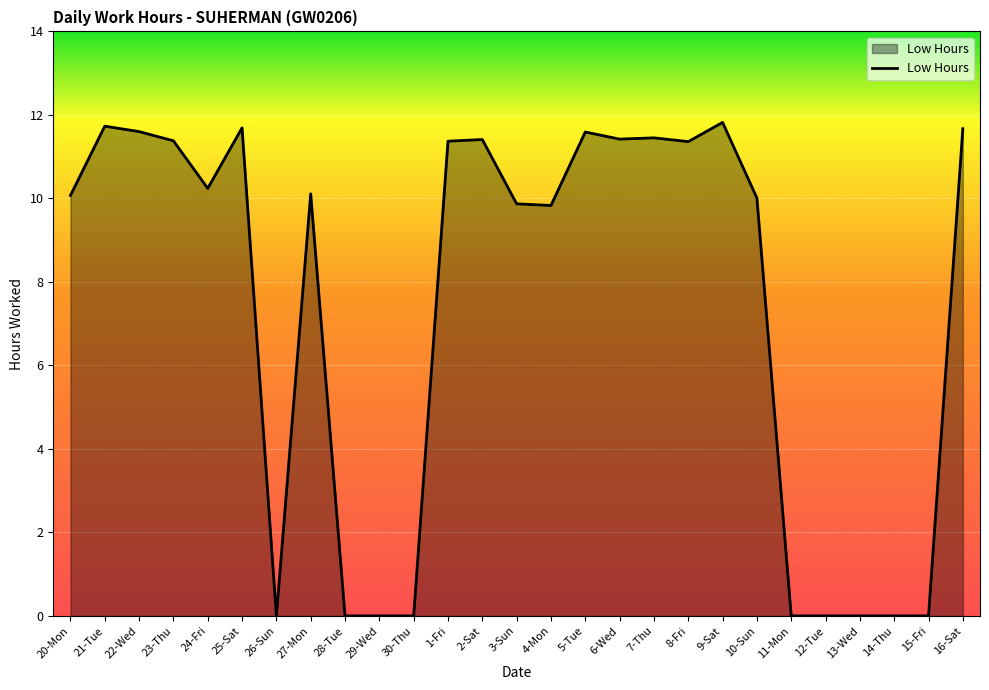

What is the greatest value displayed?

11.8